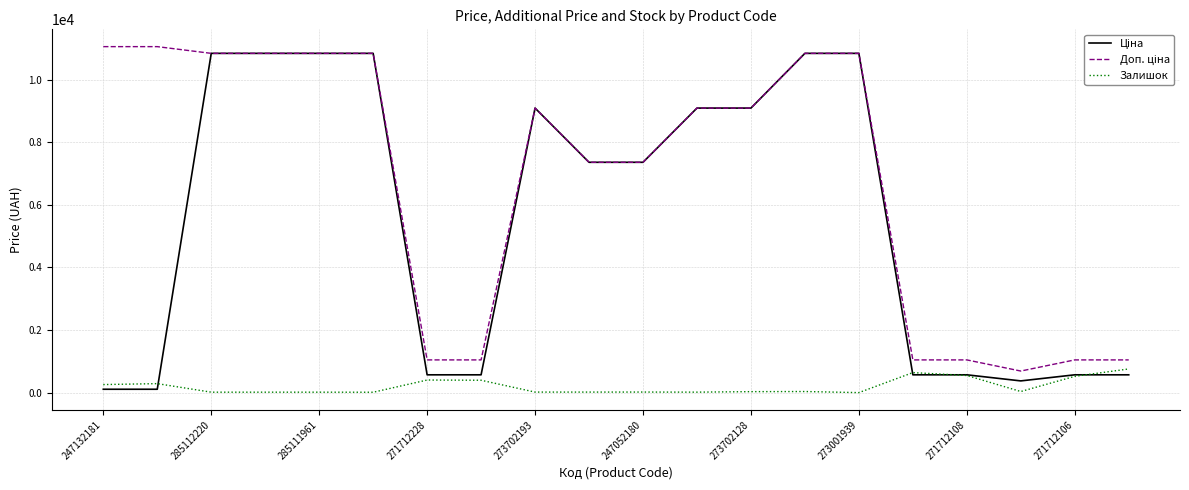

Which series has the largest range (max minus min)?

Ціна